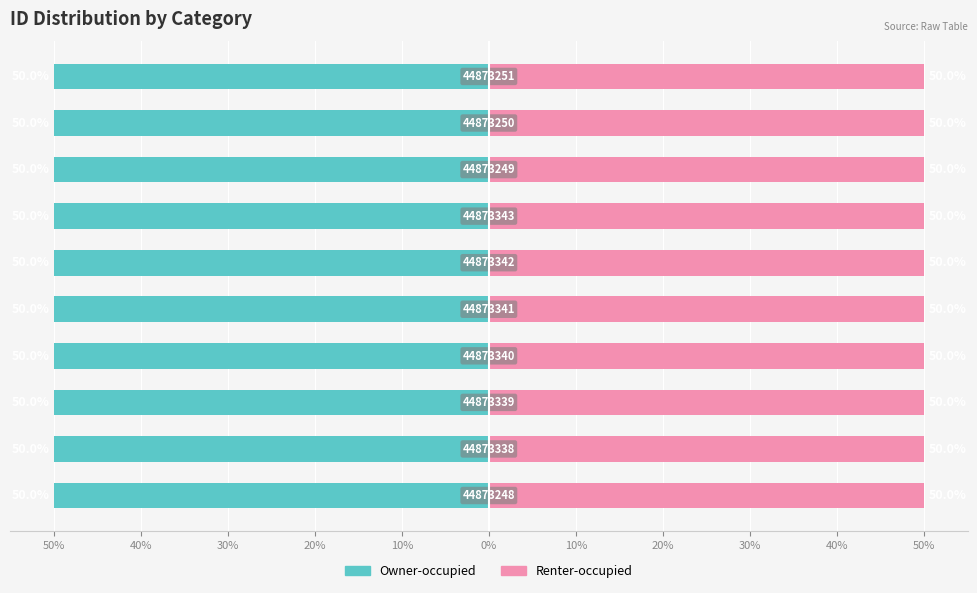

Reading right to left, extract all data points from this chart.

Owner-occupied: 40%=-50.0	30%=-50.0	20%=-50.0	10%=-50.0	0%=-50.0	10%=-50.0	20%=-50.0	30%=-50.0	40%=-50.0	50%=-50.0
Renter-occupied: 40%=50.0	30%=50.0	20%=50.0	10%=50.0	0%=50.0	10%=50.0	20%=50.0	30%=50.0	40%=50.0	50%=50.0